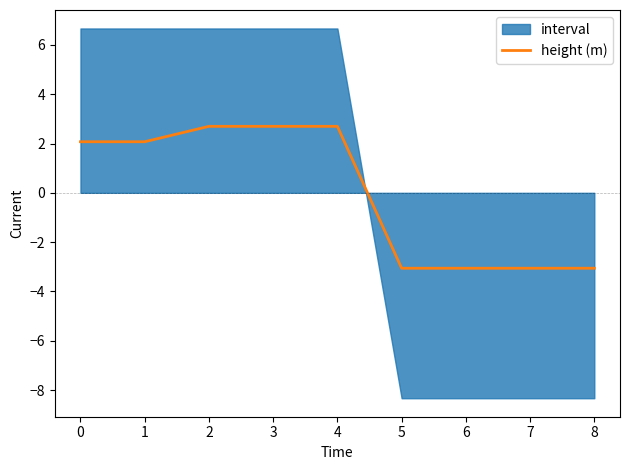

Rank the categories by value from lowest to highest.

5, 6, 7, 8, 0, 1, 2, 3, 4